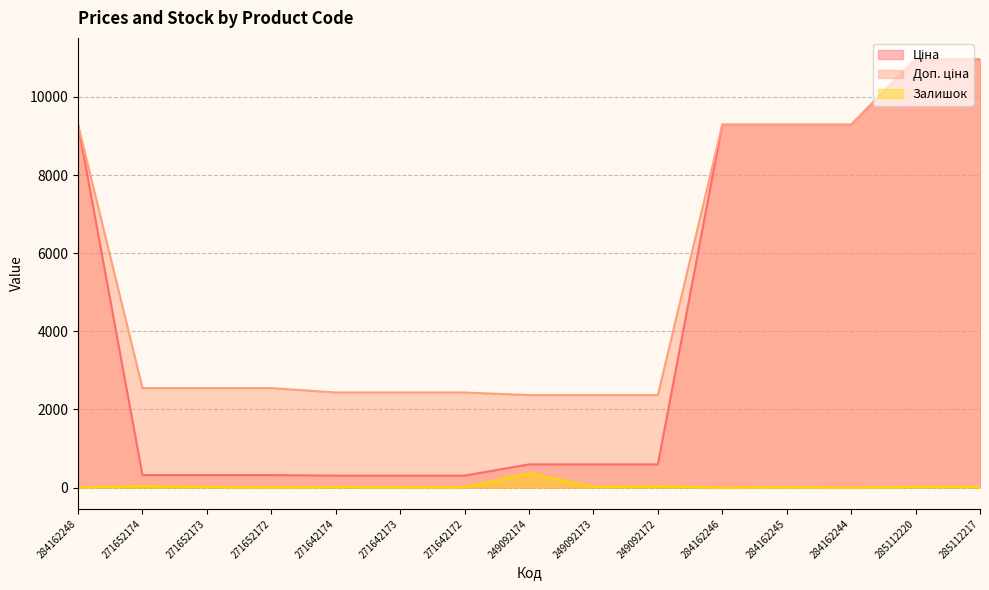

Which has a higher value, 284162245 or 285112217?

285112217